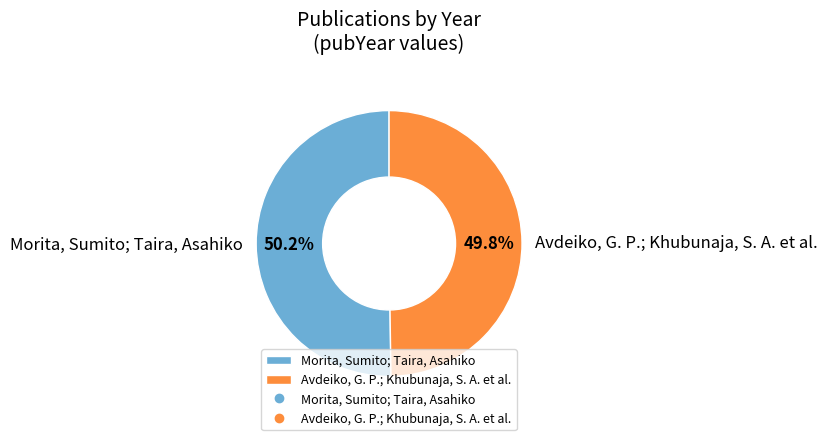

The Morita, Sumito; Taira, Asahiko slice represents 50% of the pie. True or false?

True